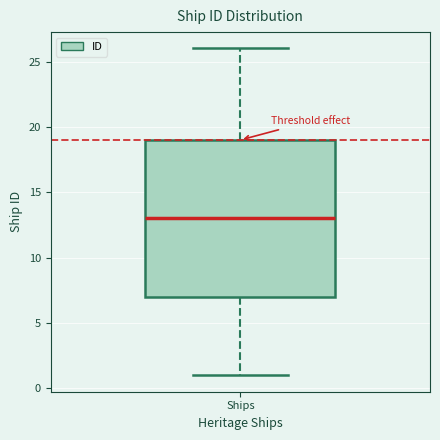

Where does the lower whisker of the box for Ships end on the y-axis? The values are not printed on the chart, so give them approximately, as read against the axis.

1